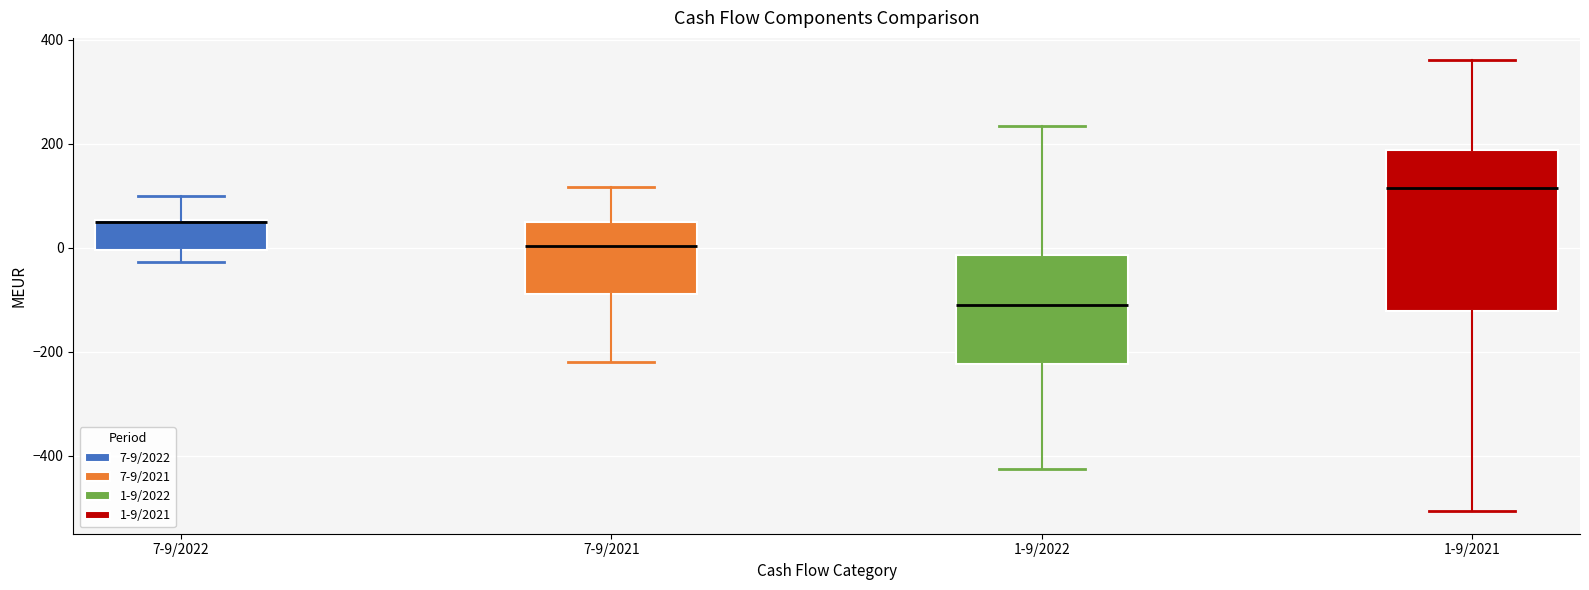

Where does the lower whisker of the box for 7-9/2021 end on the y-axis? The values are not printed on the chart, so give them approximately, as read against the axis.

-220